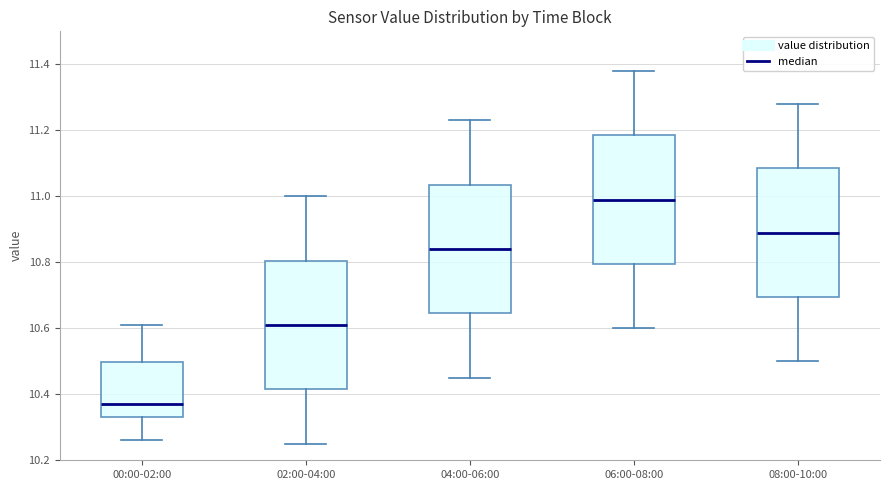

Reading left to right, transcribe this box plot: for each box, give where its median line is, the range the box spans, and where its two whiskers end, as read against the y-axis. The values are not printed on the chart, so give them approximately, as read against the axis.

00:00-02:00: median 10.38, box 10.34 to 10.50, whiskers 10.26 to 10.62
02:00-04:00: median 10.62, box 10.42 to 10.80, whiskers 10.26 to 11.00
04:00-06:00: median 10.84, box 10.64 to 11.04, whiskers 10.46 to 11.24
06:00-08:00: median 11.00, box 10.80 to 11.18, whiskers 10.60 to 11.38
08:00-10:00: median 10.90, box 10.70 to 11.08, whiskers 10.50 to 11.28